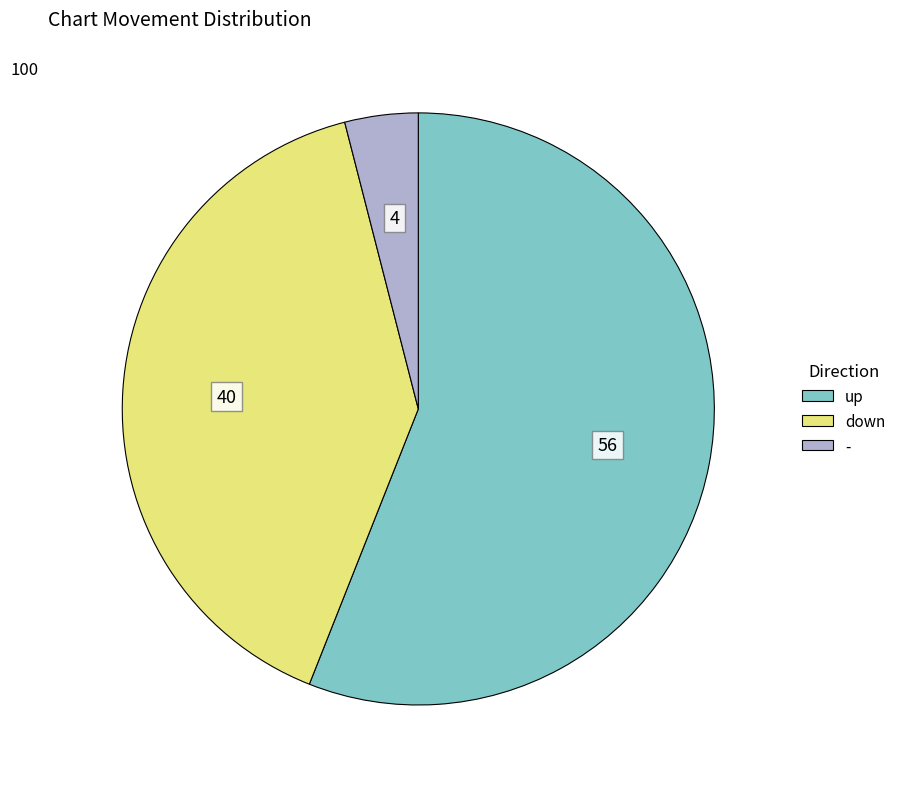

Is it true that down is 40% of the pie?

True